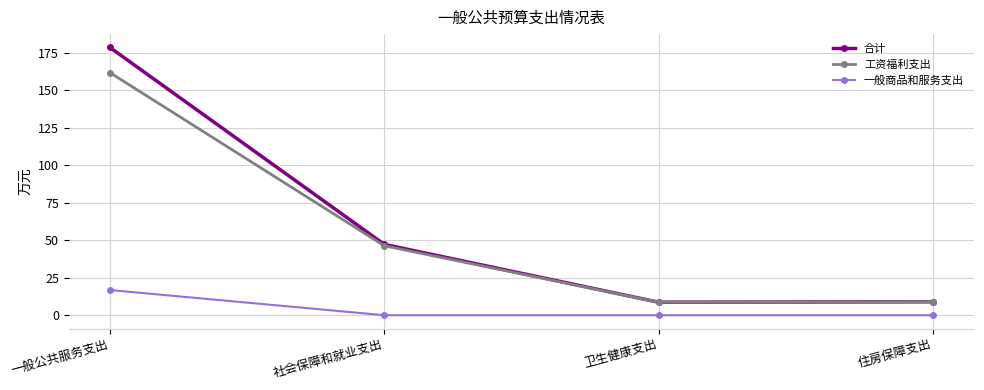

What is the difference between the 工资福利支出 values at 卫生健康支出 and 一般公共服务支出?

153.2